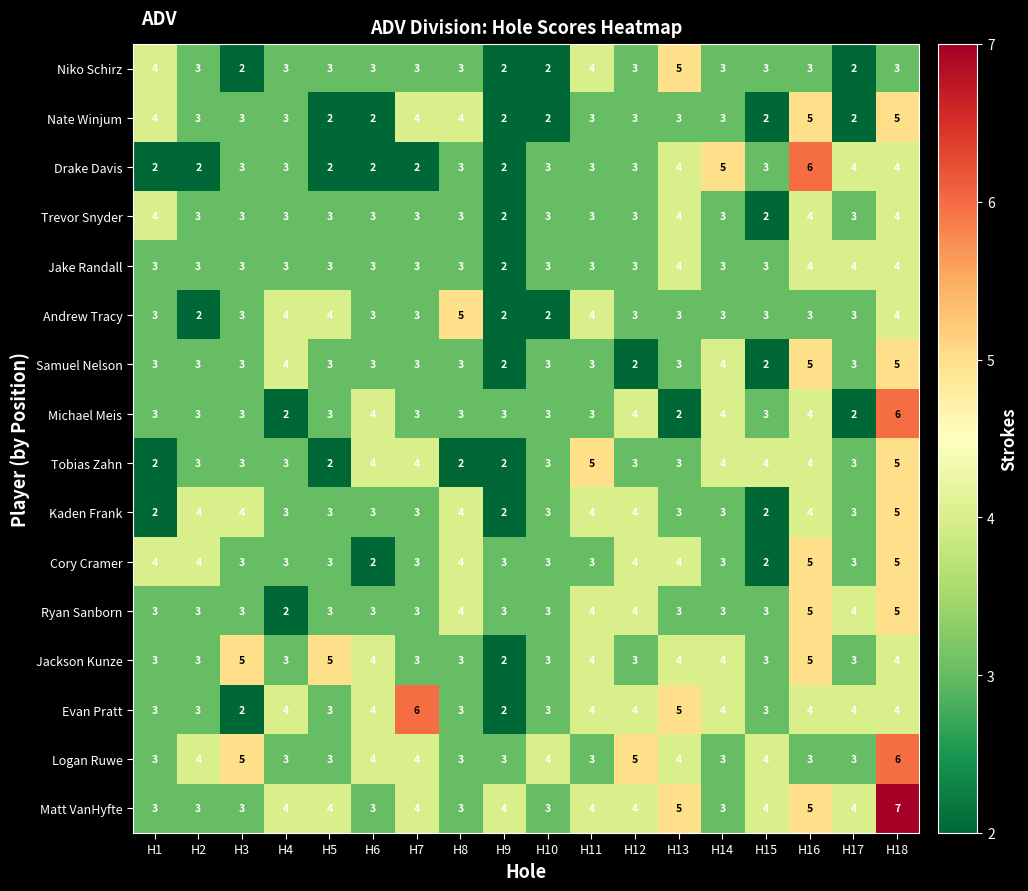

What is the difference between the highest and lowest values at H7?

4